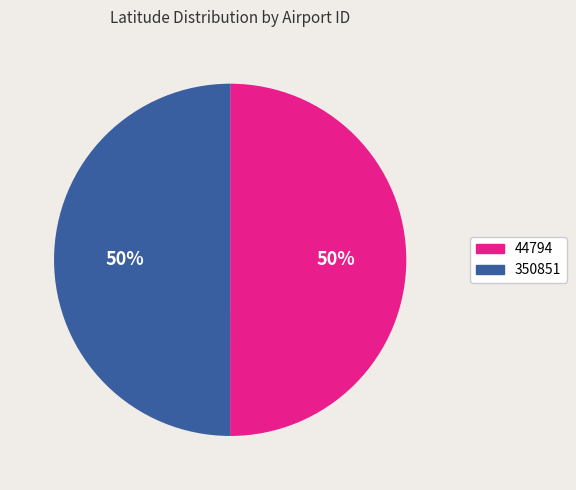

True or false: 350851 accounts for 50% of the total.

True